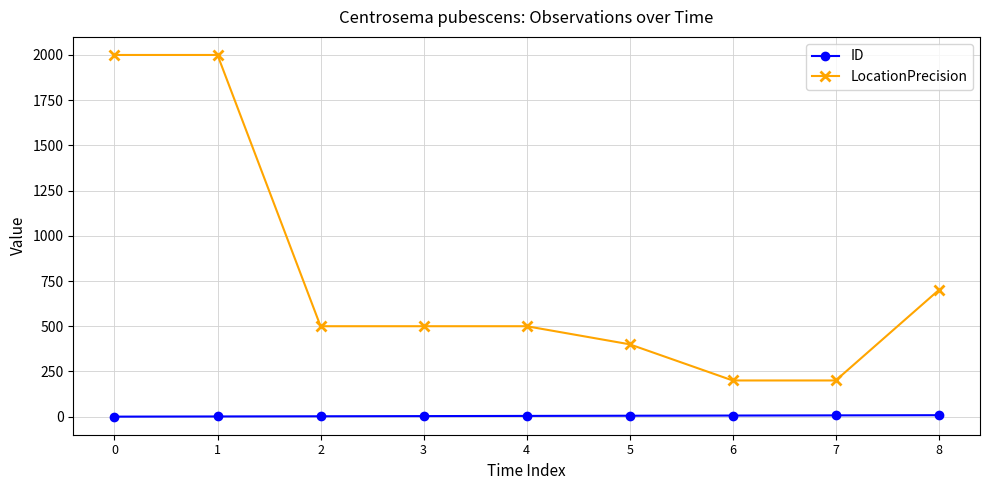

Which series has the widest spread of values?

LocationPrecision